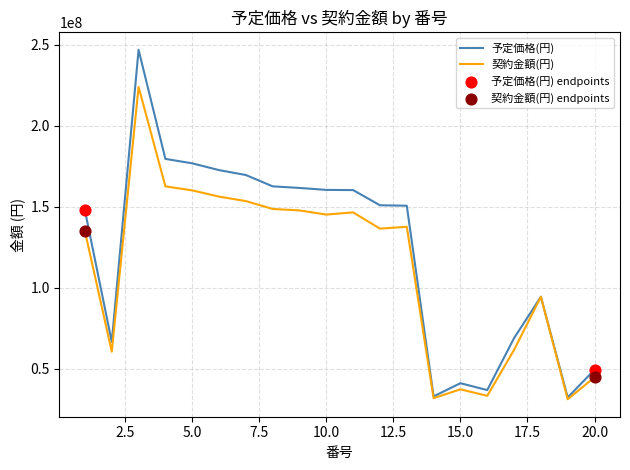

Which series has the largest total across all categories?

予定価格(円)